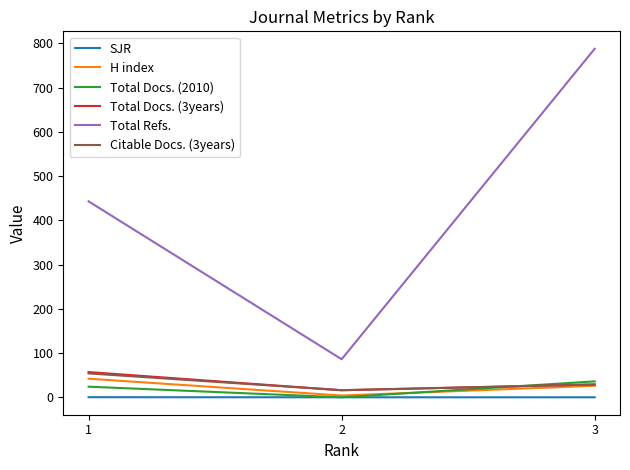

Which category has the lowest value in the Citable Docs. (3years) series?

2